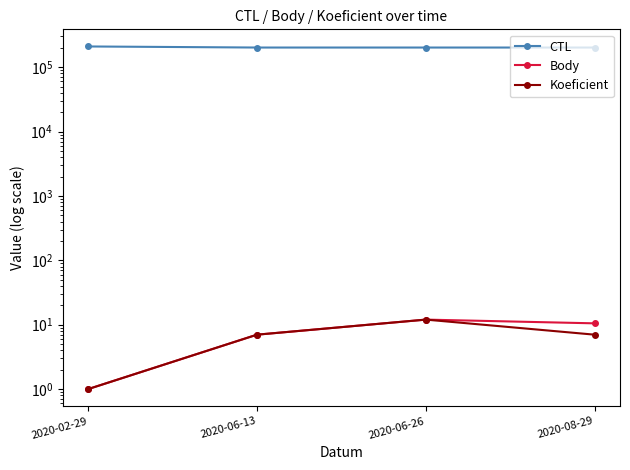

Reading right to left, list all the values displayed in this chart.

CTL: 2020-08-29=202003.0	2020-06-26=202006.0	2020-06-13=202004.0	2020-02-29=209901.0
Body: 2020-08-29=10.5	2020-06-26=12.0	2020-06-13=7.0	2020-02-29=1.0
Koeficient: 2020-08-29=7.0	2020-06-26=12.0	2020-06-13=7.0	2020-02-29=1.0